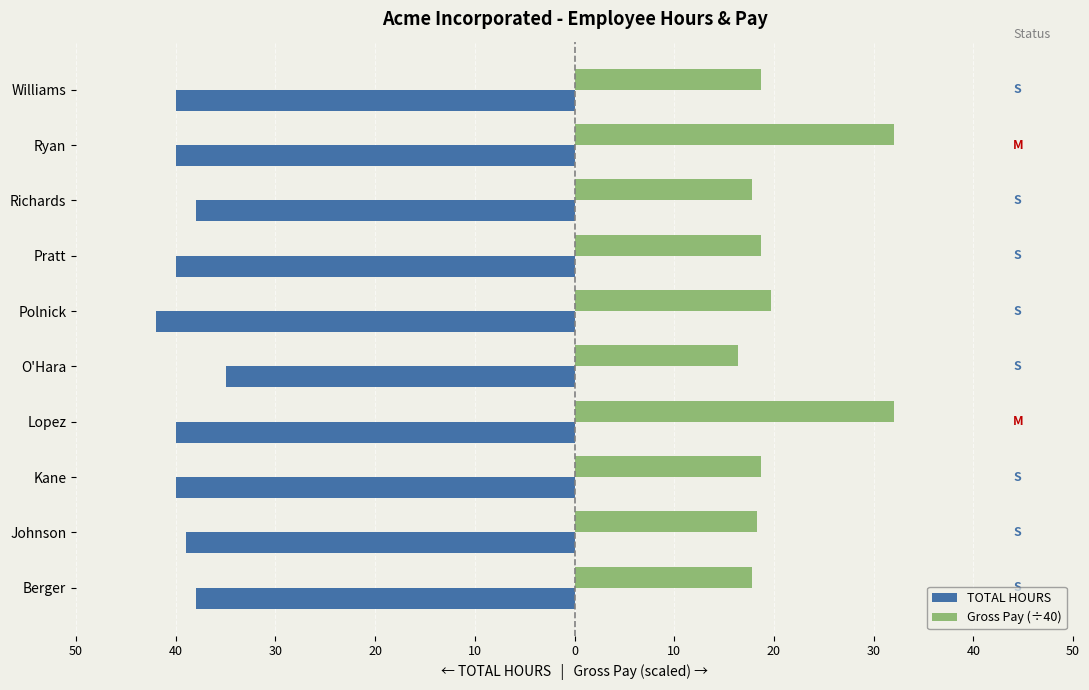

What are all the series names shown in the legend?

TOTAL HOURS, Gross Pay (÷40)